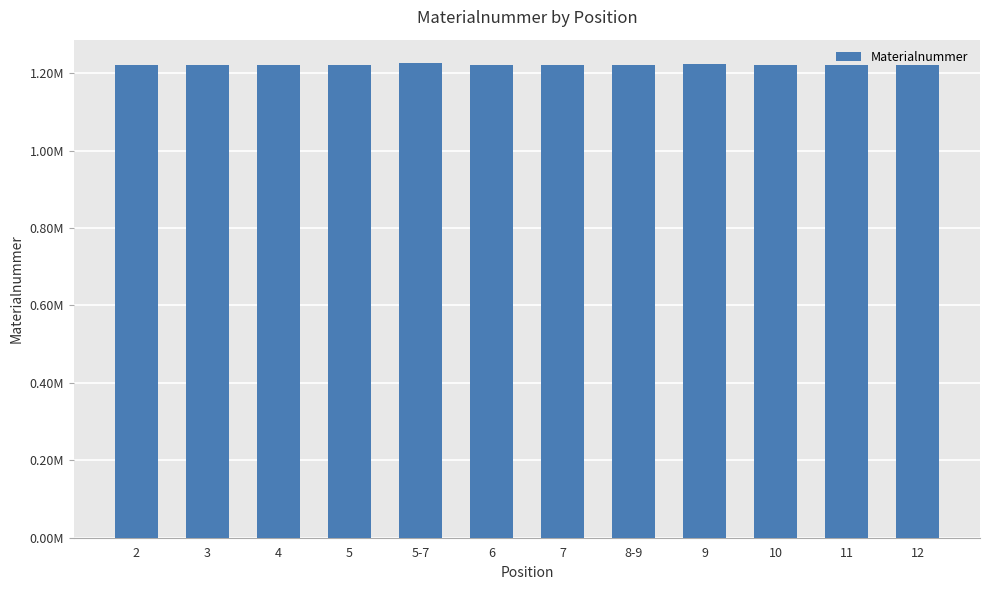

What is the sum of the values at 3 and 4?

2440927